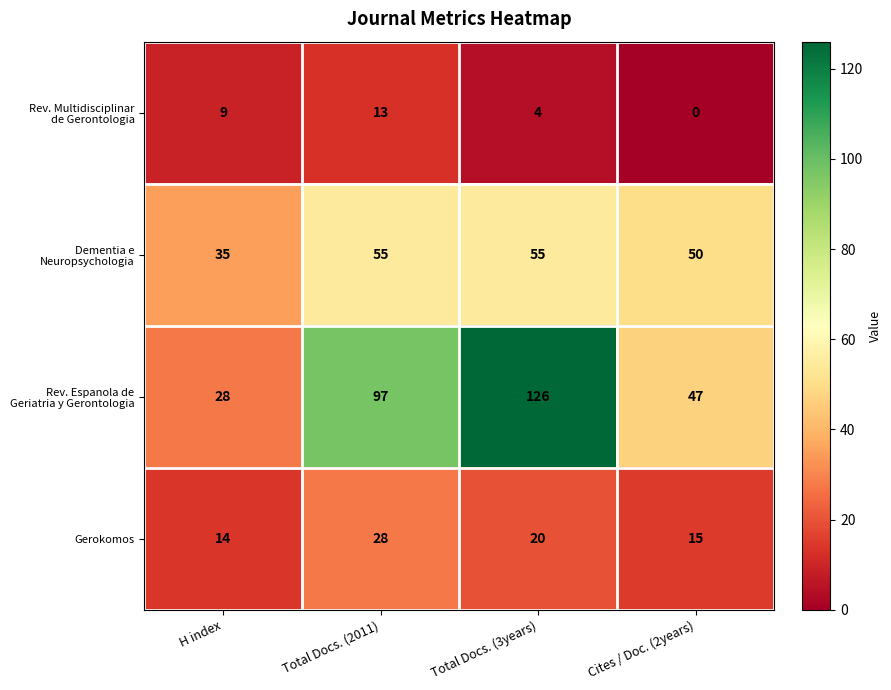

What is the greatest value displayed?

126